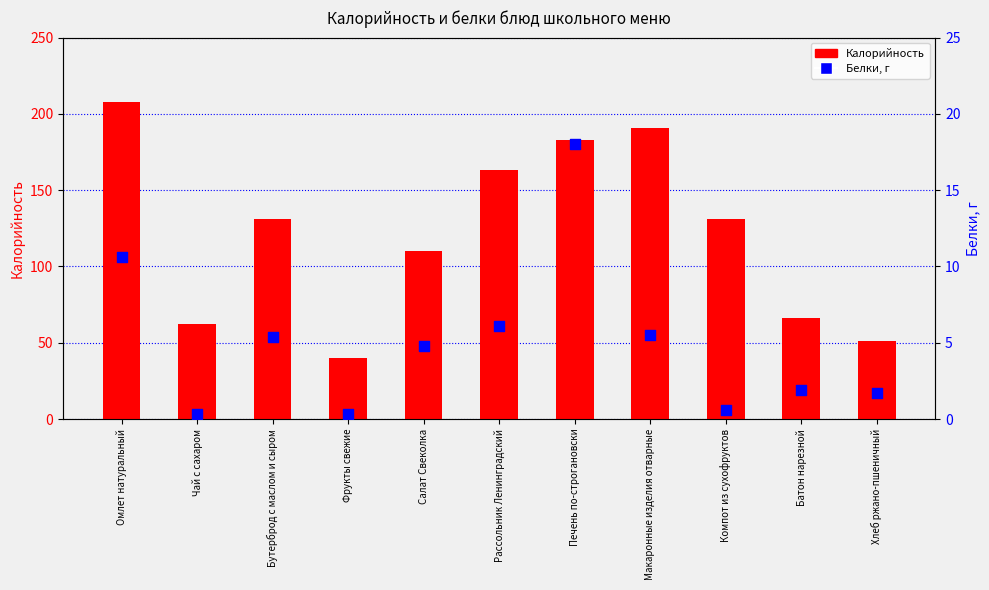

What is the total value across all series at Макаронные изделия отварные?

196.5